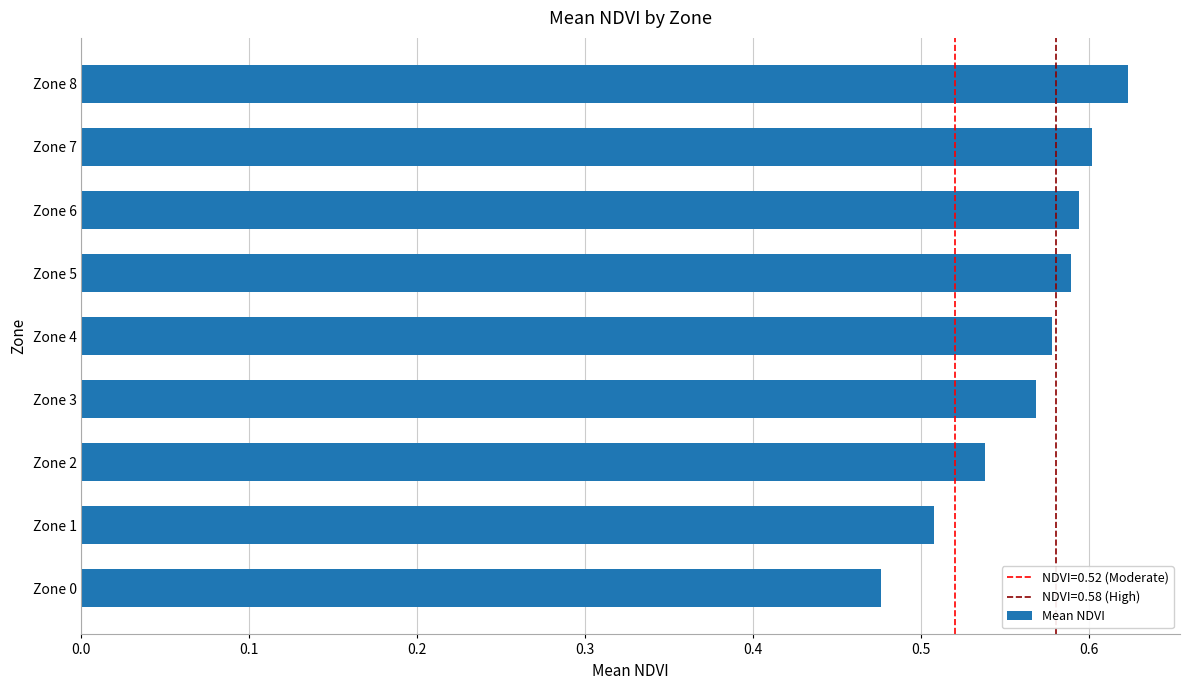

Which has a higher value, Zone 3 or Zone 2?

Zone 3